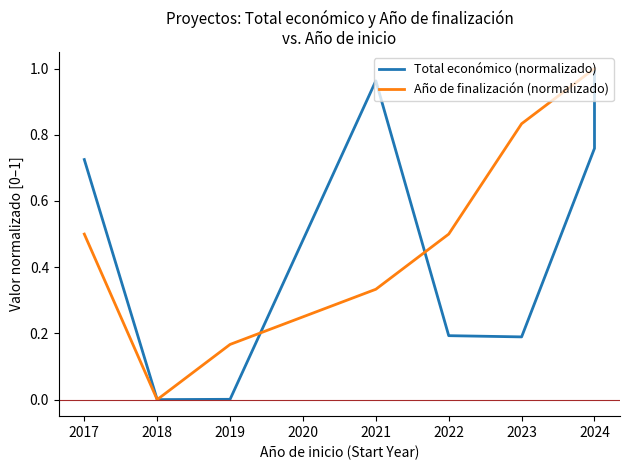

What is the average value of the Total económico (normalizado) series?

0.5